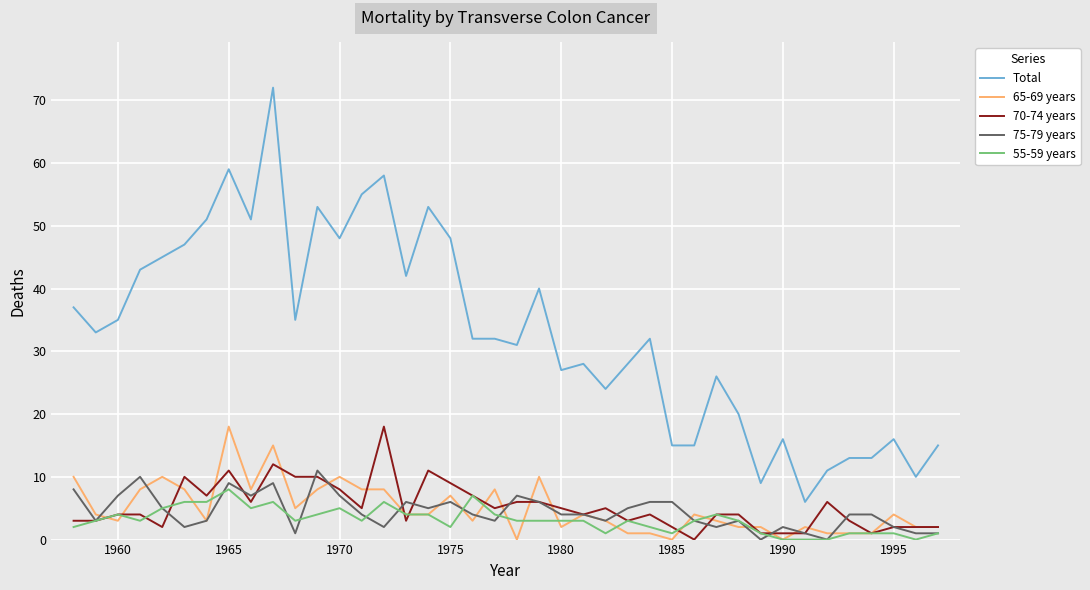

True or false: Total and 75-79 years cross at least once.

False